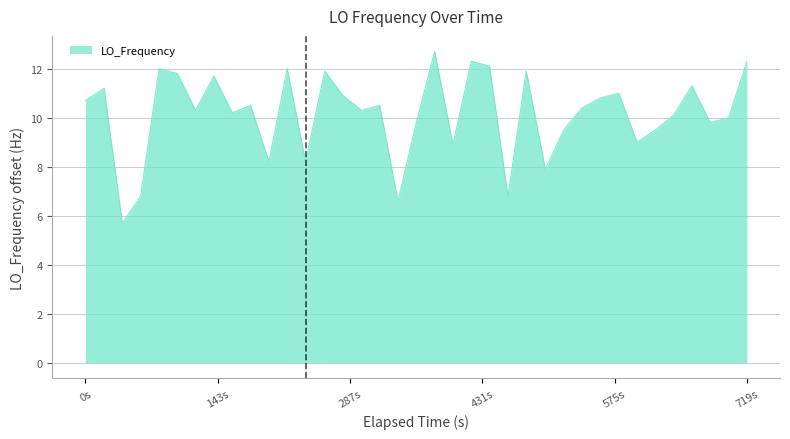

What is the sum of all values?

375.6